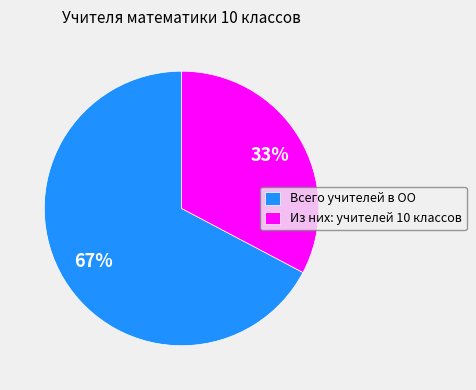

Which slice is the largest?

Всего учителей в ОО